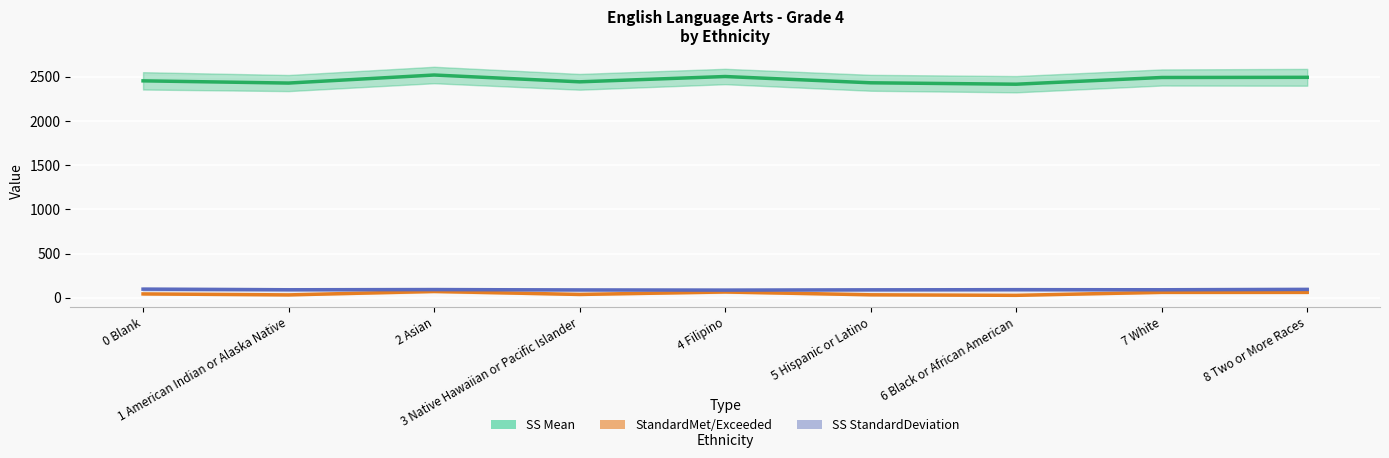

What is the label of the 5th point from the right?

4 Filipino